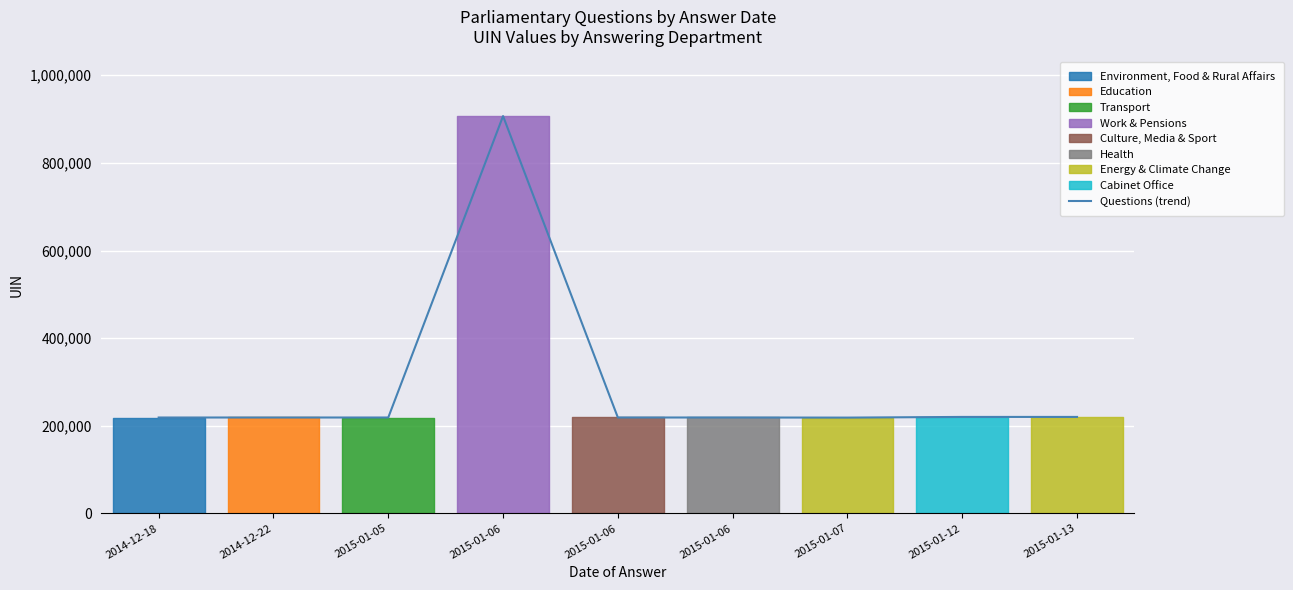

Reading right to left, transcribe all the data shown in this chart.

220147	220144	218597	218842	218844	906838	218807	218843	218806